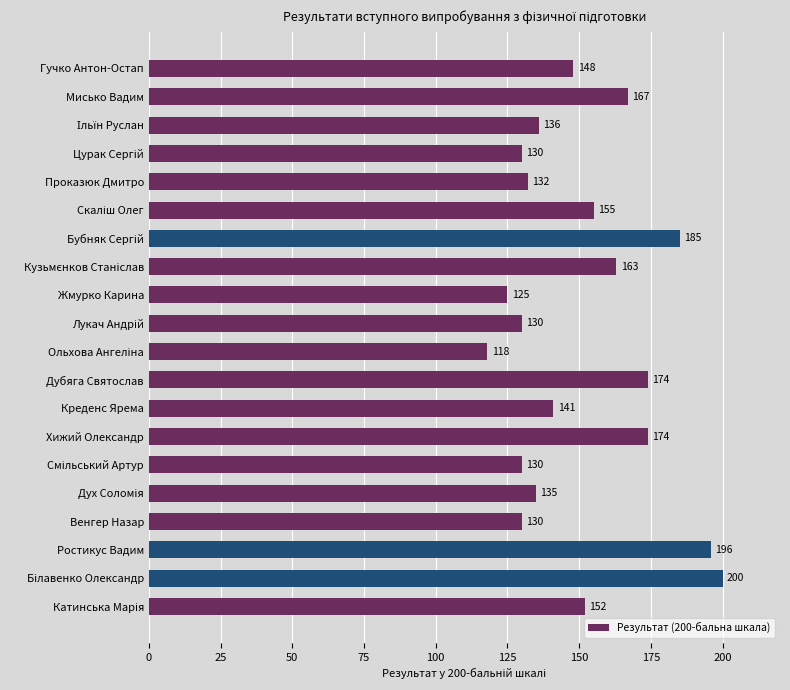

What is the maximum value shown in the chart?

200